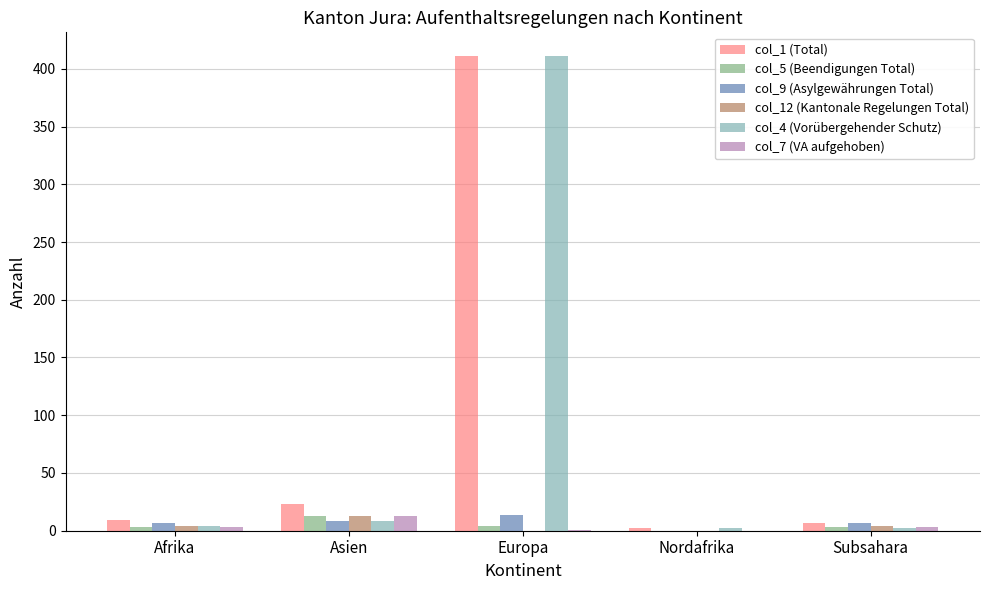

At which category does the chart reach its peak across all series?

Europa